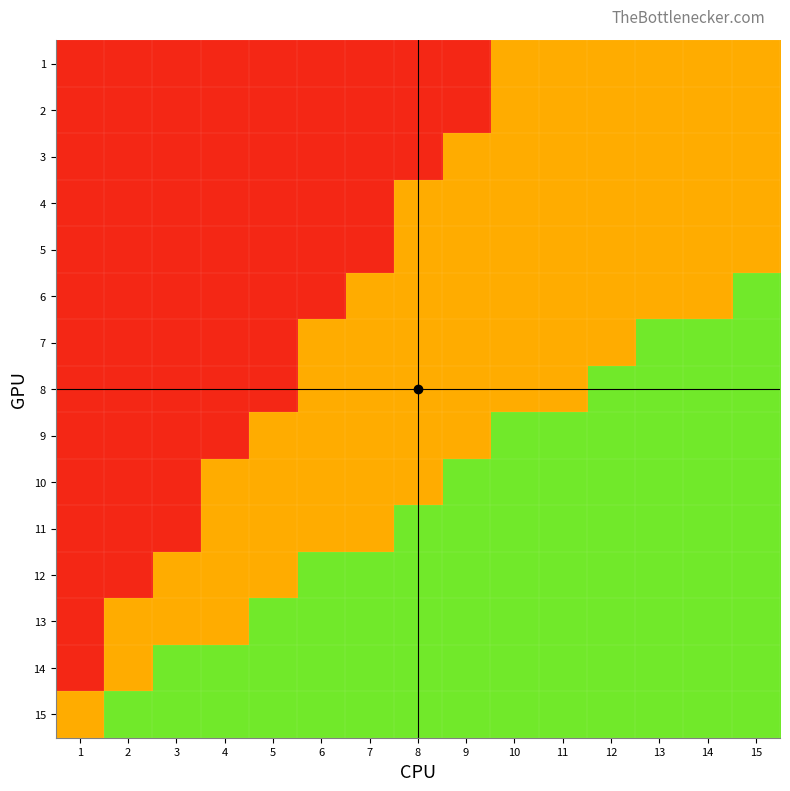

Reading left to right, transcribe all the data shown in this chart.

1: 1=0.1	2=0.1	3=0.1	4=0.1	5=0.1	6=0.1	7=0.1	8=0.1	9=0.1	10=0.5	11=0.5	12=0.5	13=0.5	14=0.5	15=0.5
2: 1=0.1	2=0.1	3=0.1	4=0.1	5=0.1	6=0.1	7=0.1	8=0.1	9=0.1	10=0.5	11=0.5	12=0.5	13=0.5	14=0.5	15=0.5
3: 1=0.1	2=0.1	3=0.1	4=0.1	5=0.1	6=0.1	7=0.1	8=0.1	9=0.5	10=0.5	11=0.5	12=0.5	13=0.5	14=0.5	15=0.5
4: 1=0.1	2=0.1	3=0.1	4=0.1	5=0.1	6=0.1	7=0.1	8=0.5	9=0.5	10=0.5	11=0.5	12=0.5	13=0.5	14=0.5	15=0.5
5: 1=0.1	2=0.1	3=0.1	4=0.1	5=0.1	6=0.1	7=0.1	8=0.5	9=0.5	10=0.5	11=0.5	12=0.5	13=0.5	14=0.5	15=0.5
6: 1=0.1	2=0.1	3=0.1	4=0.1	5=0.1	6=0.1	7=0.5	8=0.5	9=0.5	10=0.5	11=0.5	12=0.5	13=0.5	14=0.5	15=0.8
7: 1=0.1	2=0.1	3=0.1	4=0.1	5=0.1	6=0.5	7=0.5	8=0.5	9=0.5	10=0.5	11=0.5	12=0.5	13=0.8	14=0.8	15=0.8
8: 1=0.1	2=0.1	3=0.1	4=0.1	5=0.1	6=0.5	7=0.5	8=0.5	9=0.5	10=0.5	11=0.5	12=0.8	13=0.8	14=0.8	15=0.8
9: 1=0.1	2=0.1	3=0.1	4=0.1	5=0.5	6=0.5	7=0.5	8=0.5	9=0.5	10=0.8	11=0.8	12=0.8	13=0.8	14=0.8	15=0.8
10: 1=0.1	2=0.1	3=0.1	4=0.5	5=0.5	6=0.5	7=0.5	8=0.5	9=0.8	10=0.8	11=0.8	12=0.8	13=0.8	14=0.8	15=0.8
11: 1=0.1	2=0.1	3=0.1	4=0.5	5=0.5	6=0.5	7=0.5	8=0.8	9=0.8	10=0.8	11=0.8	12=0.8	13=0.8	14=0.8	15=0.8
12: 1=0.1	2=0.1	3=0.5	4=0.5	5=0.5	6=0.8	7=0.8	8=0.8	9=0.8	10=0.8	11=0.8	12=0.8	13=0.8	14=0.8	15=0.8
13: 1=0.1	2=0.5	3=0.5	4=0.5	5=0.8	6=0.8	7=0.8	8=0.8	9=0.8	10=0.8	11=0.8	12=0.8	13=0.8	14=0.8	15=0.8
14: 1=0.1	2=0.5	3=0.8	4=0.8	5=0.8	6=0.8	7=0.8	8=0.8	9=0.8	10=0.8	11=0.8	12=0.8	13=0.8	14=0.8	15=0.8
15: 1=0.5	2=0.8	3=0.8	4=0.8	5=0.8	6=0.8	7=0.8	8=0.8	9=0.8	10=0.8	11=0.8	12=0.8	13=0.8	14=0.8	15=0.8